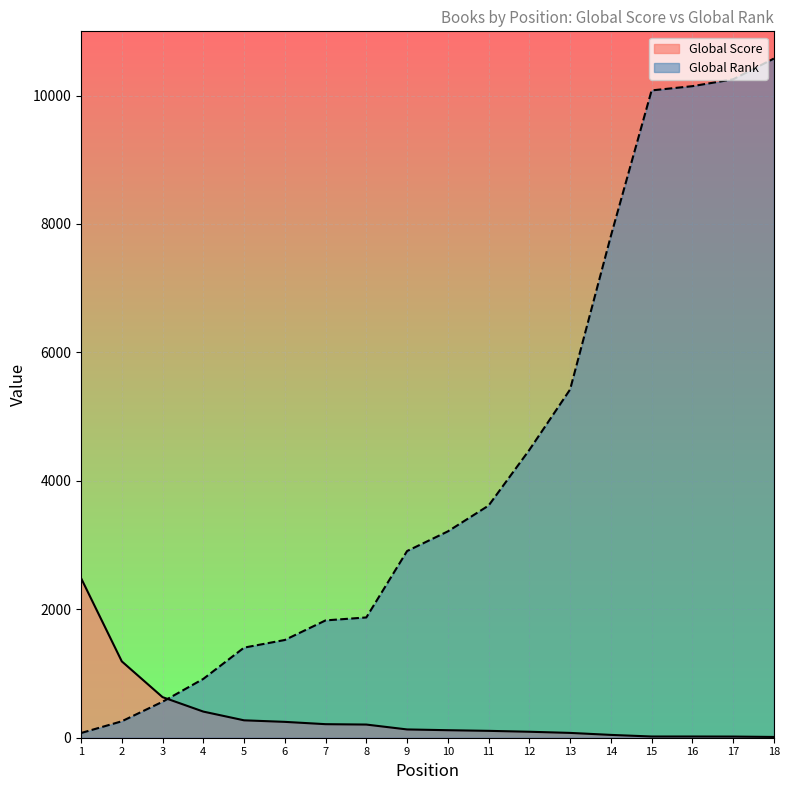

True or false: Global Score has a value of 26 at 14.

False